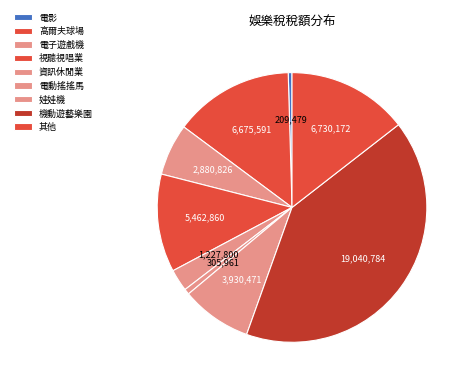

True or false: 電影 accounts for 0% of the total.

True